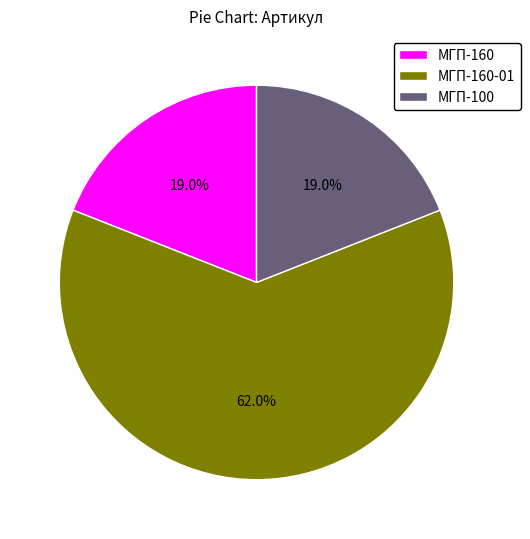

Which has a higher value, МГП-160-01 or МГП-100?

МГП-160-01